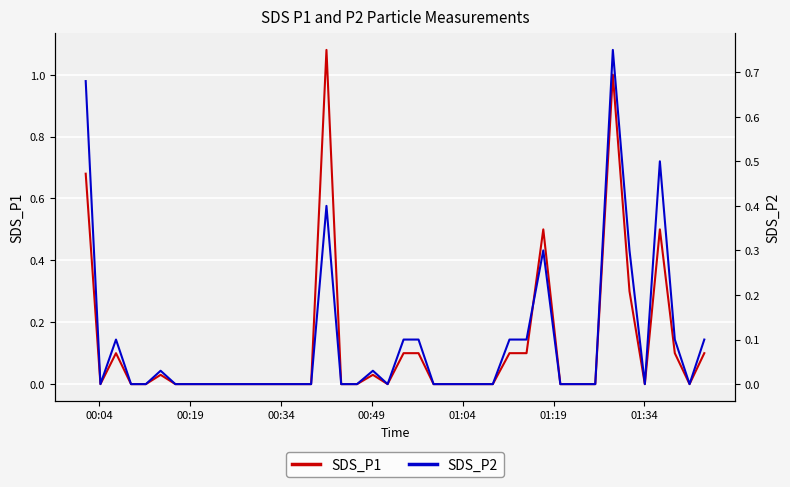

How many lines are shown in the chart?

2